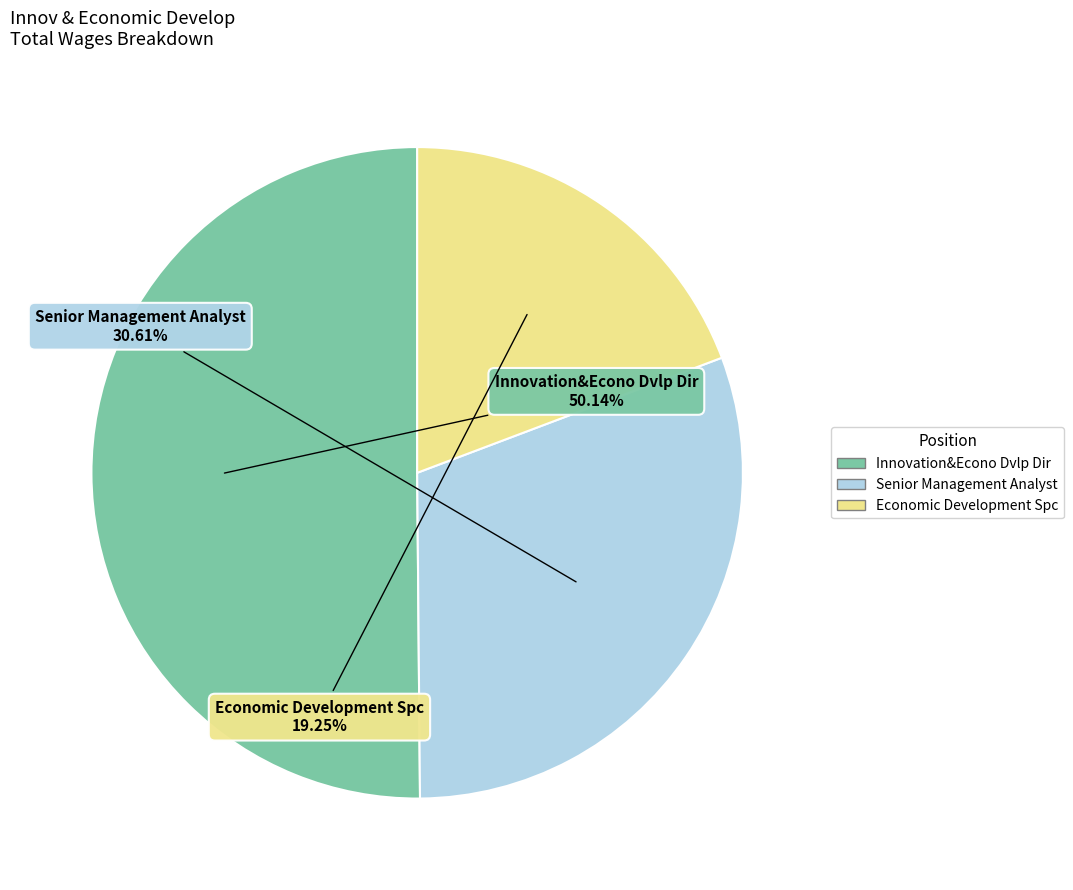

To the nearest percent, what is the combined percentage of Innovation&Econo Dvlp Dir and Senior Management Analyst?

81%